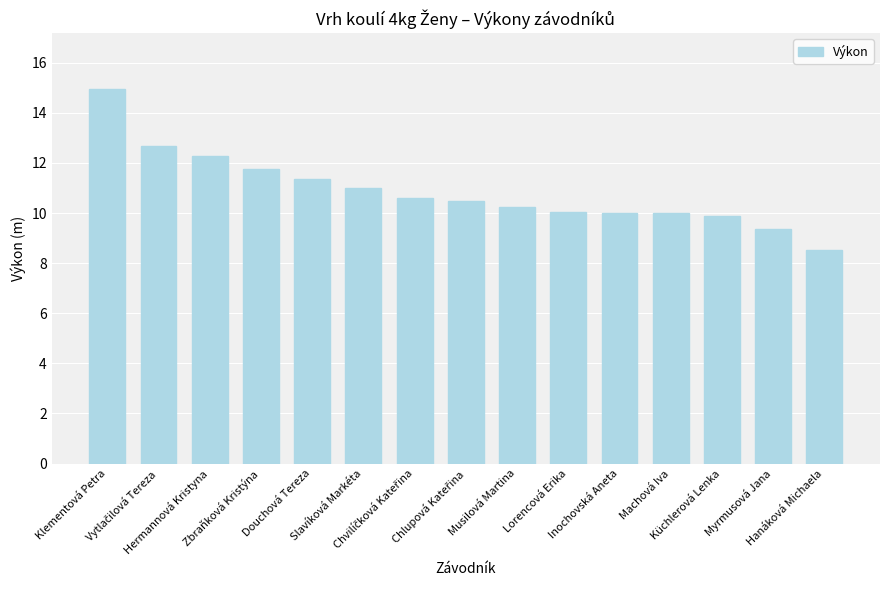

What is the difference between the maximum and second lowest values?

5.6